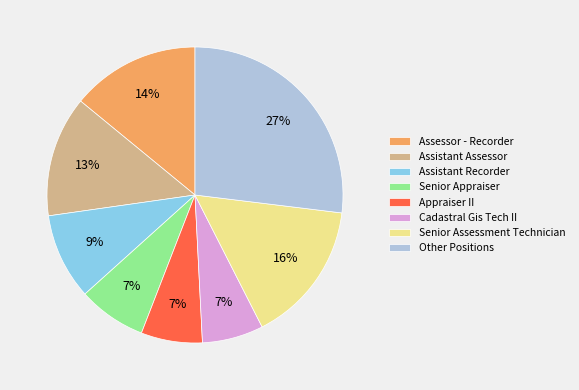

Count the number of slices in the pie.

8